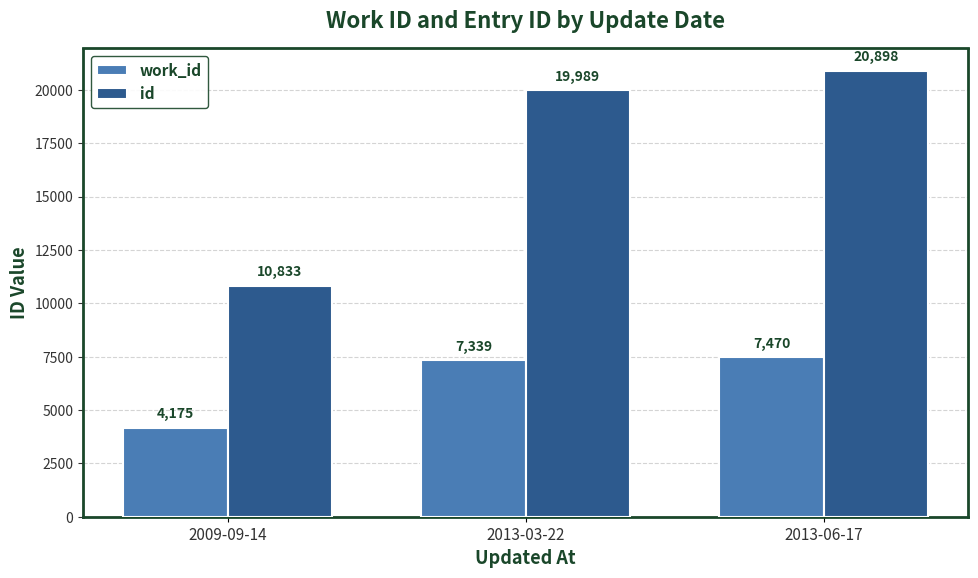

How many distinct data groups are displayed?

2